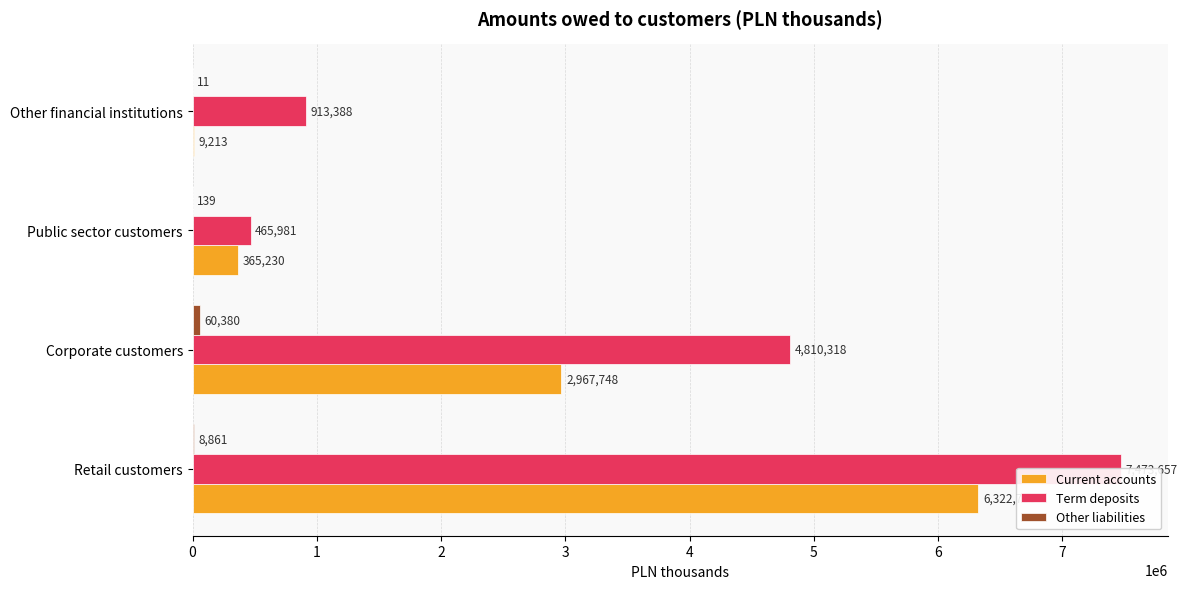

What is the minimum value shown in the chart?

11